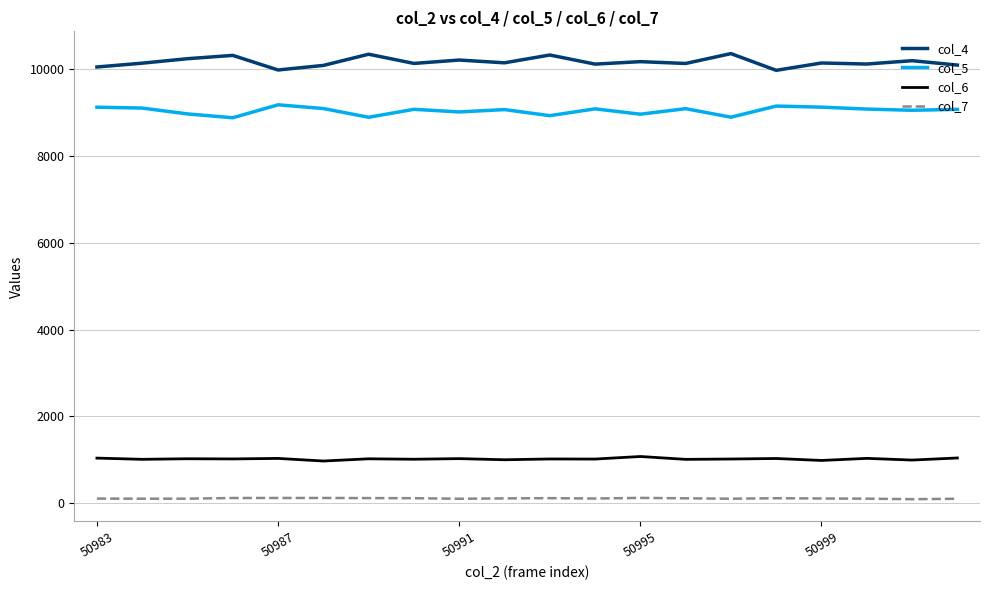

List the series in order of their peak value, lowest first.

col_7, col_6, col_5, col_4